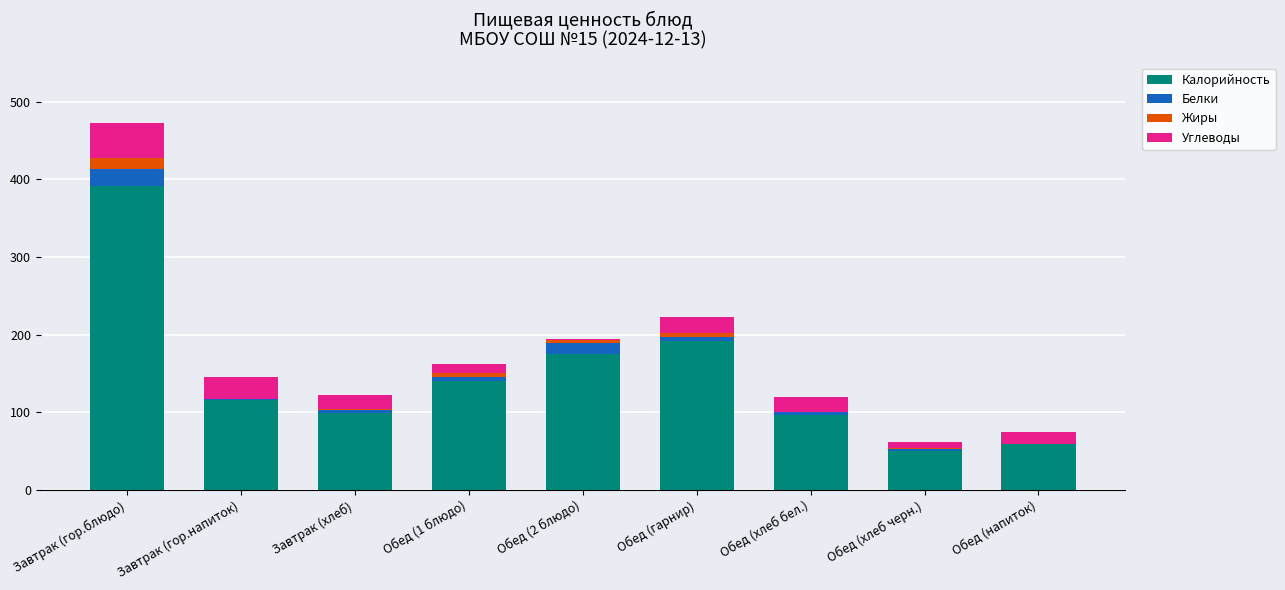

What is the total value across all series at Завтрак (гор.напиток)?

145